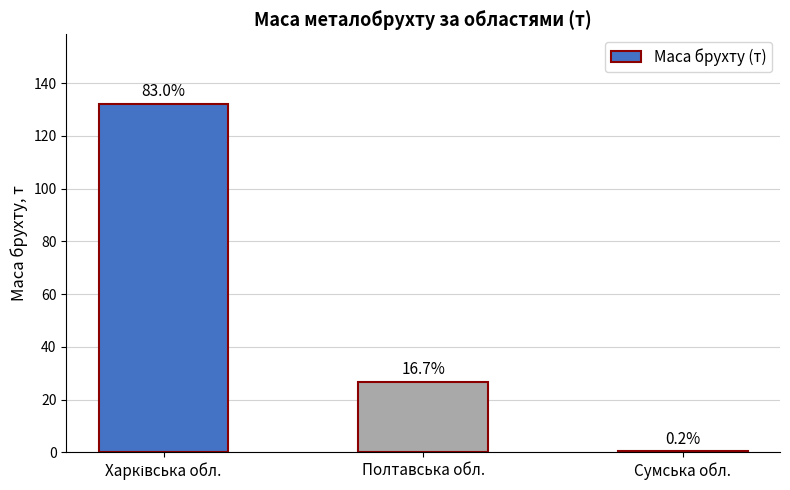

List the labels in order of value, smallest first.

Сумська обл., Полтавська обл., Харківська обл.